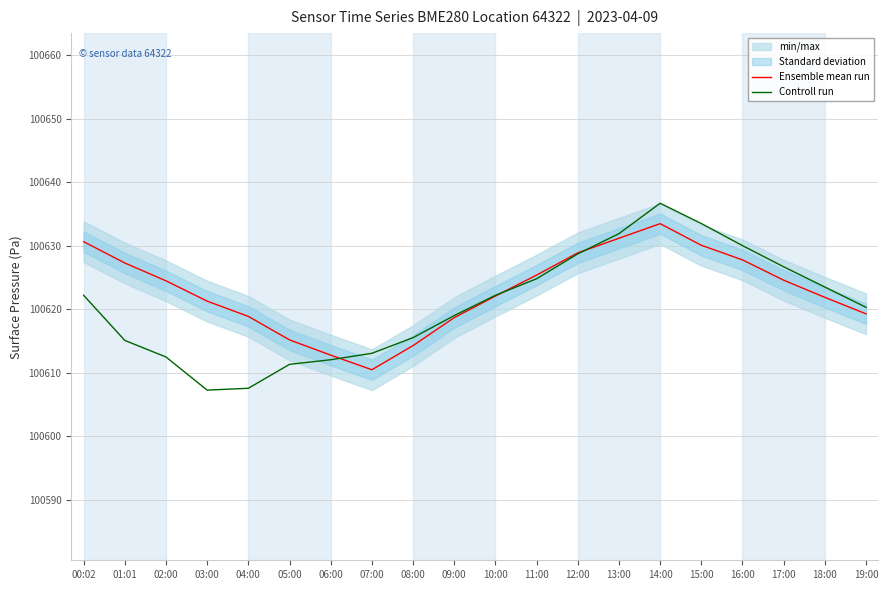

Reading left to right, extract all data points from this chart.

Ensemble mean run: 100630.7	100627.3	100624.5	100621.3	100618.9	100615.2	100612.8	100610.5	100614.3	100618.7	100622.1	100625.4	100628.9	100631.2	100633.5	100630.1	100627.8	100624.6	100621.9	100619.3
Controll run: 100622.2	100615.1	100612.5	100607.3	100607.6	100611.3	100612.1	100613.1	100615.6	100619.0	100622.2	100624.8	100628.7	100631.9	100636.7	100633.5	100630.0	100626.7	100623.5	100620.3